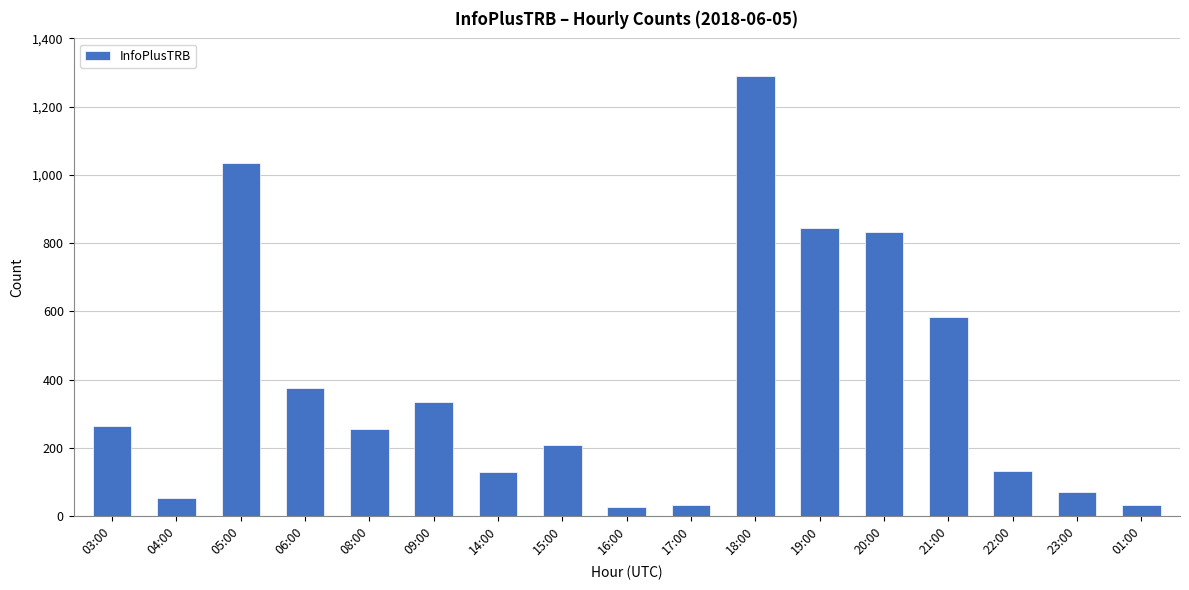

True or false: the data shows 584 at 21:00.

True